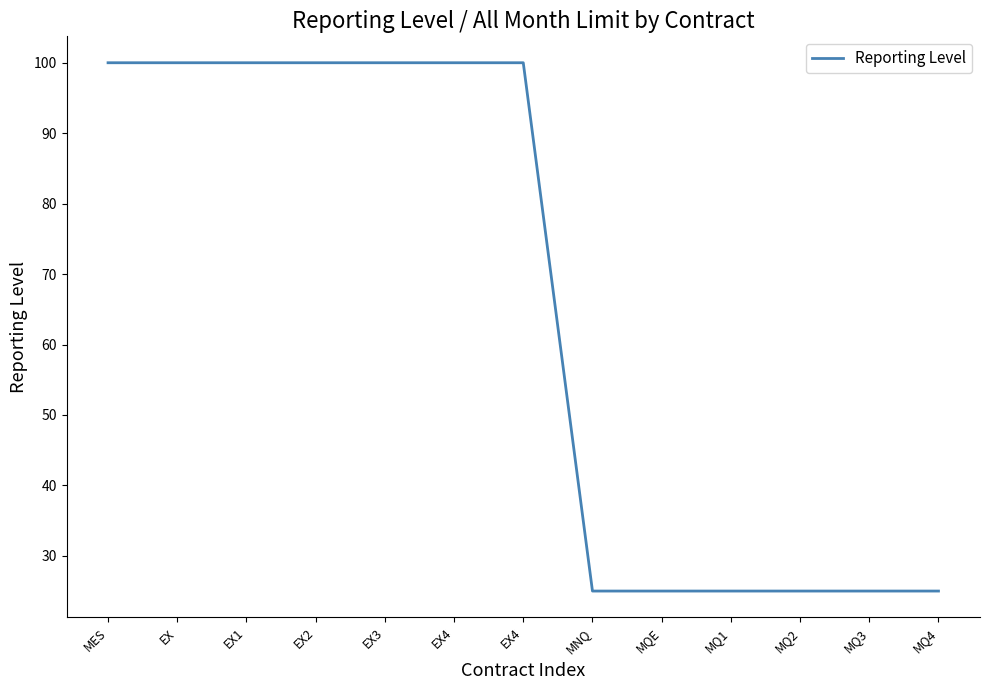

What is the change in value from EX1 to MQE?

-75